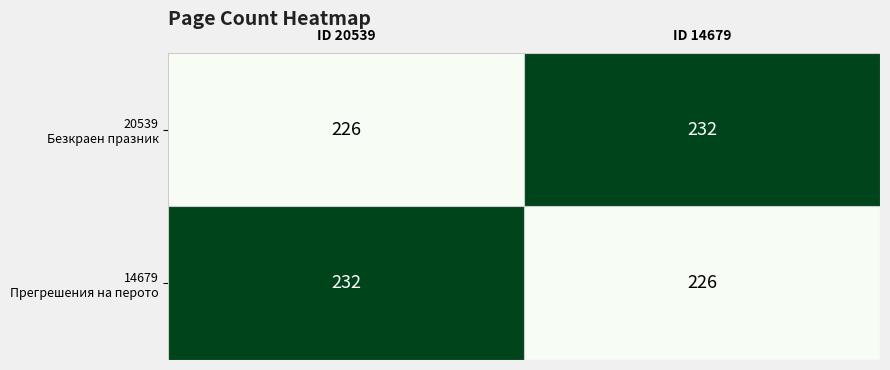

What is the minimum value shown in the chart?

226